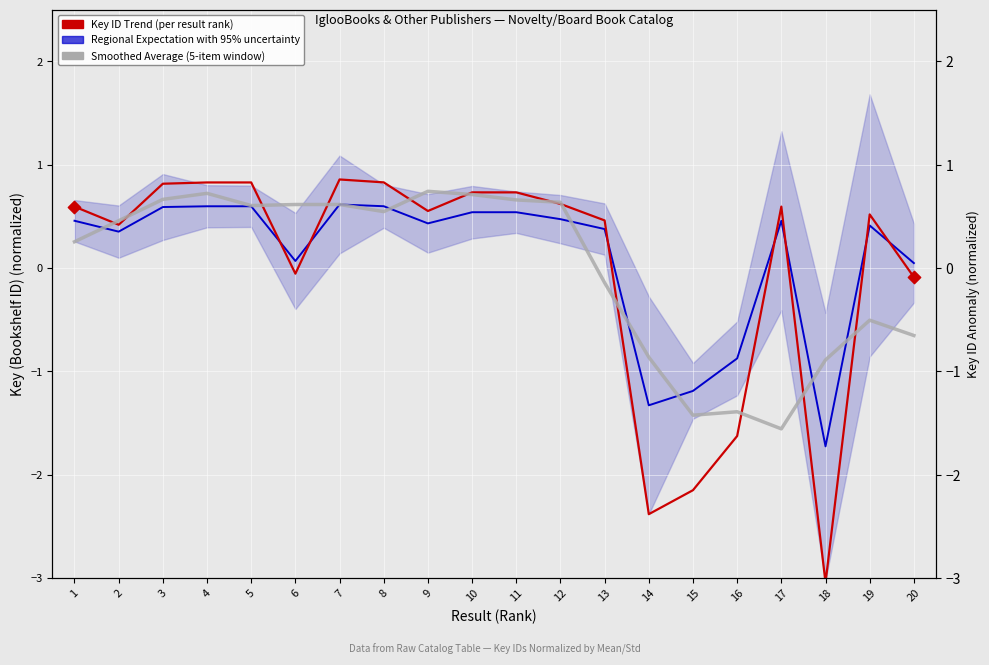

Which series has the largest Y range (max minus min)?

Key ID Trend (per result rank)